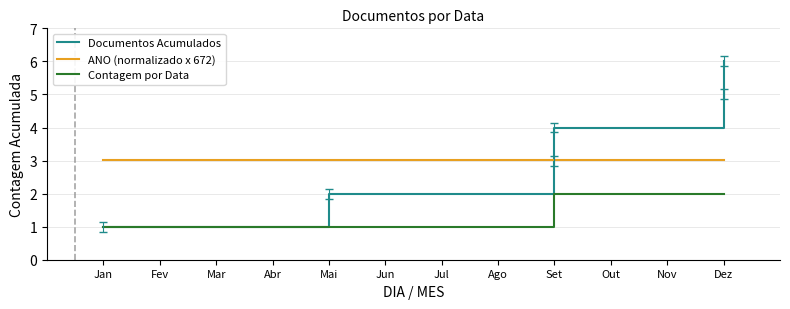

At how many categories does at least one series exceed 5?

1